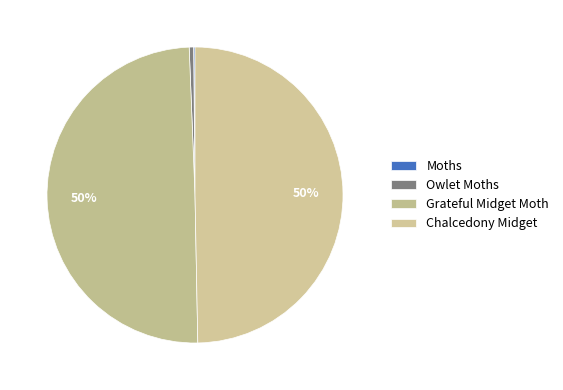

The Chalcedony Midget slice represents 50% of the pie. True or false?

True